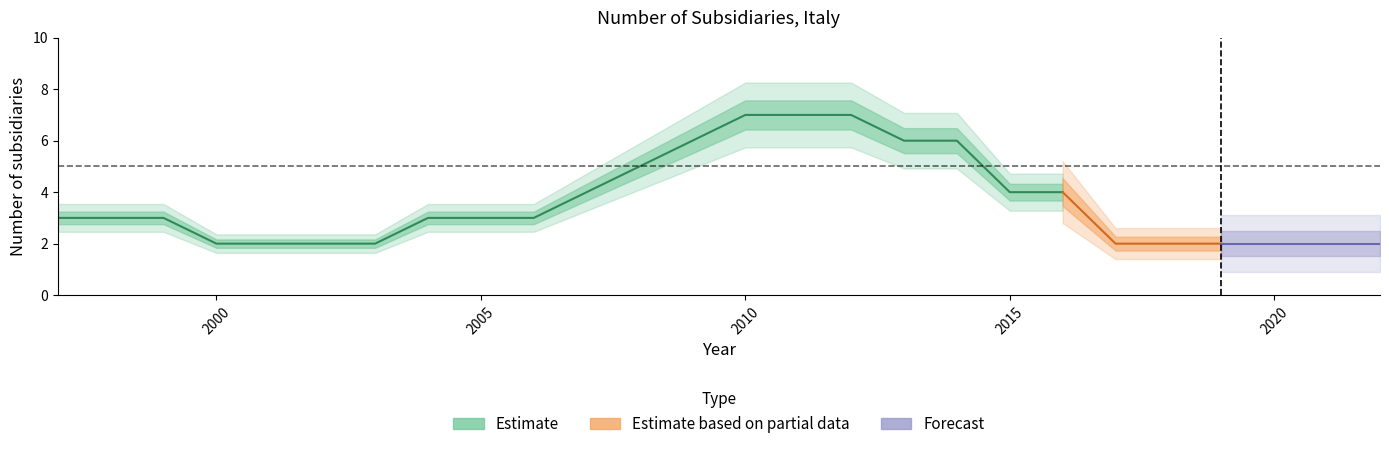

Read the value at 2001.

2